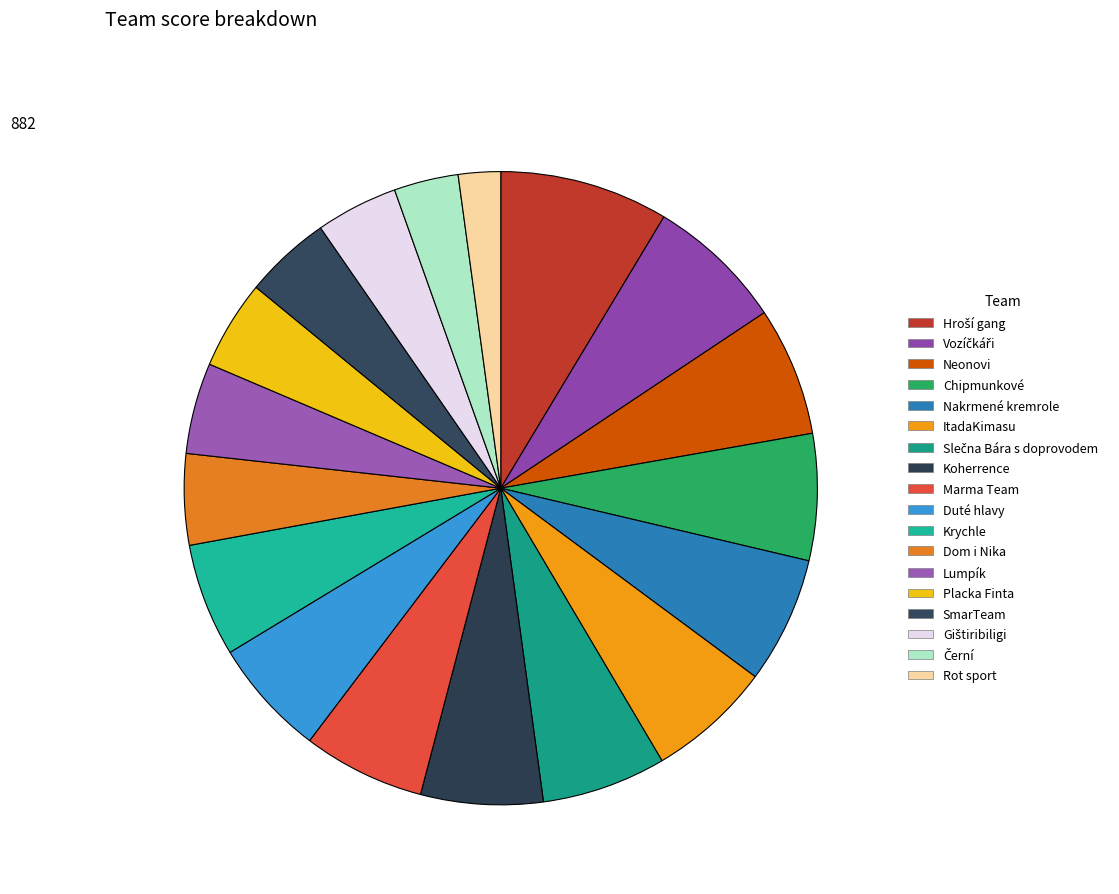

What percentage is NOT represented by Krychle?

94.2%